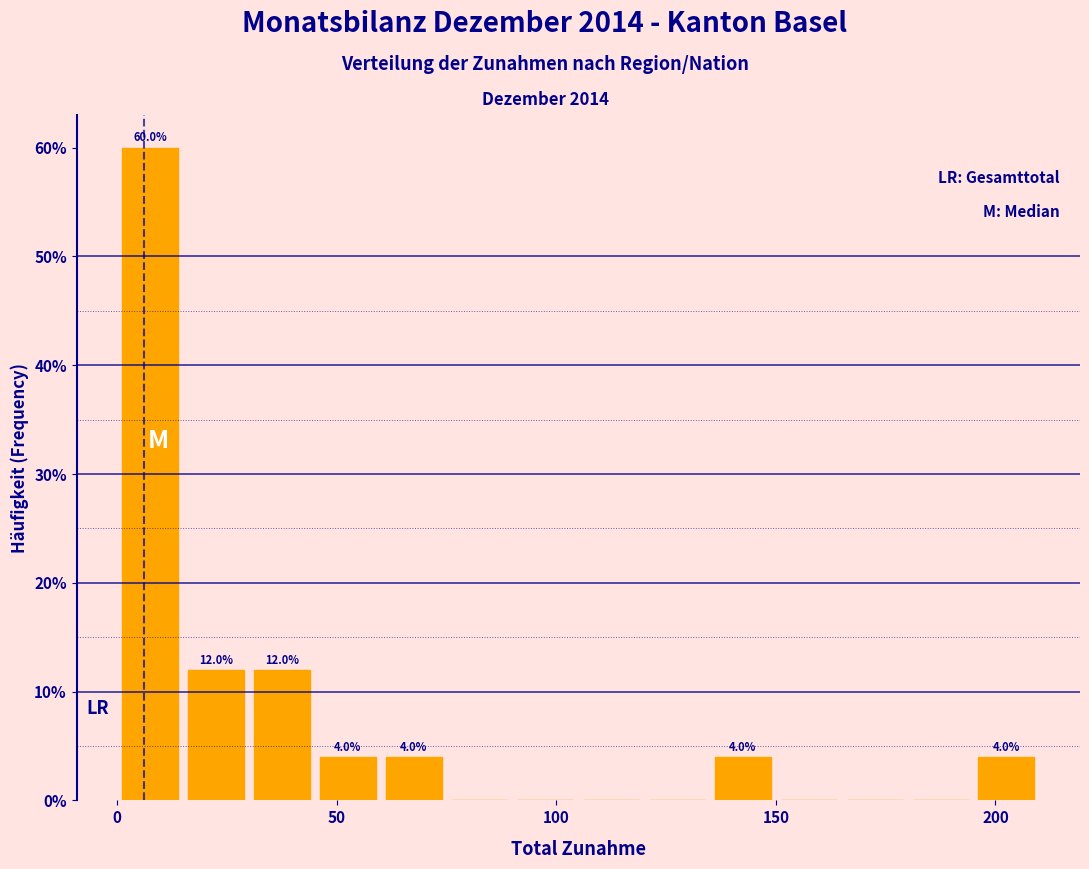

Read against the x-axis, roughly where is the centre of the tallest bar?

10